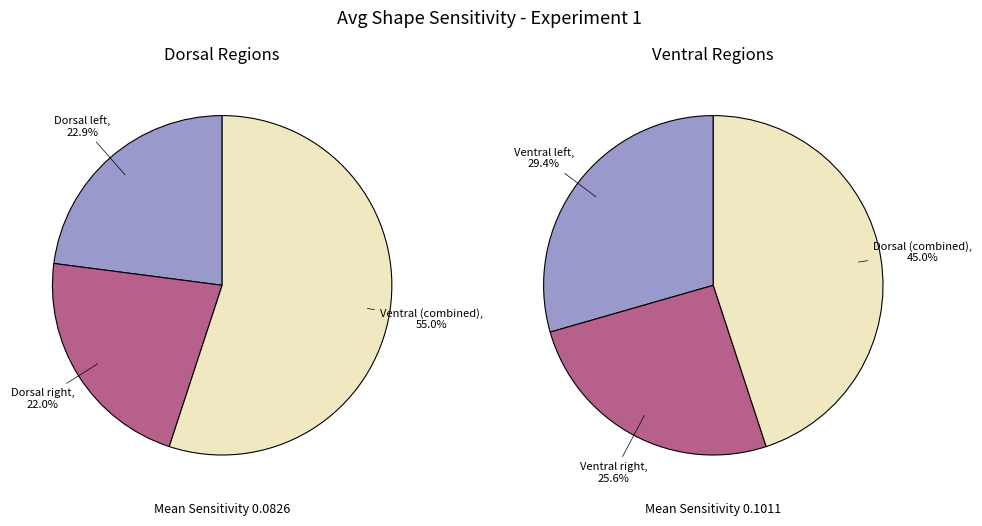

Which series changed the most between 3 and 7?

Ventral left